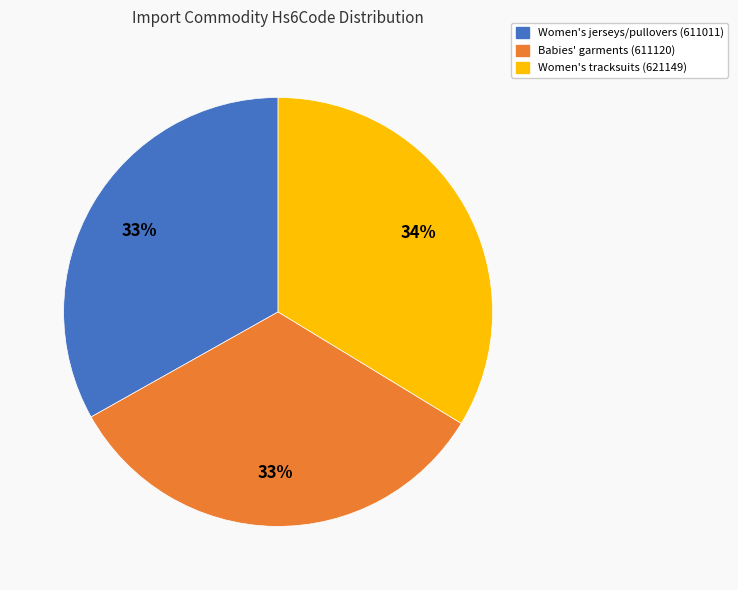

Do Women's jerseys/pullovers (611011) and Women's tracksuits (621149) together represent more than half of the pie?

Yes